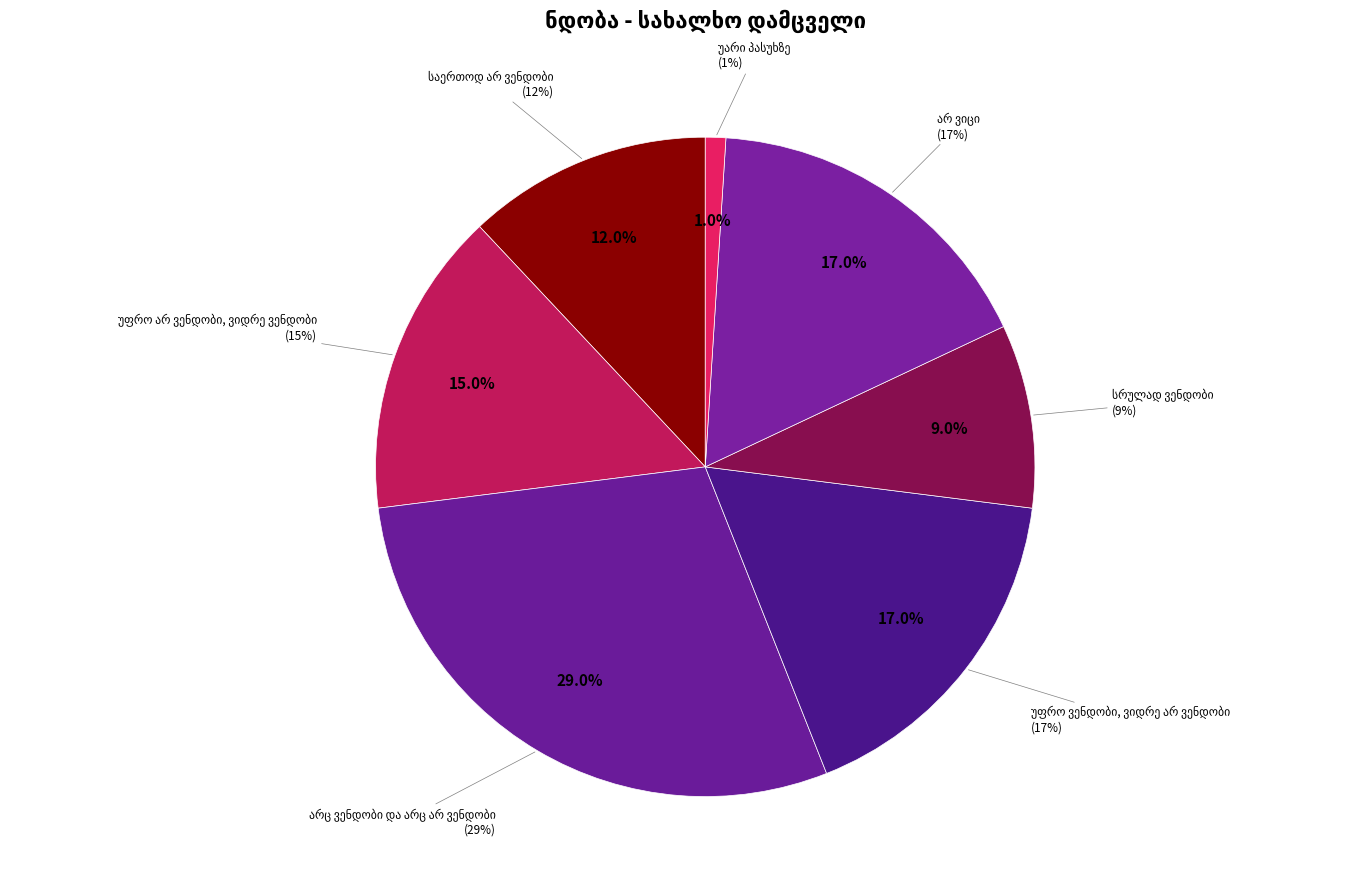

Combined, do არ ვიცი and საერთოდ არ ვენდობი account for over 50%?

No